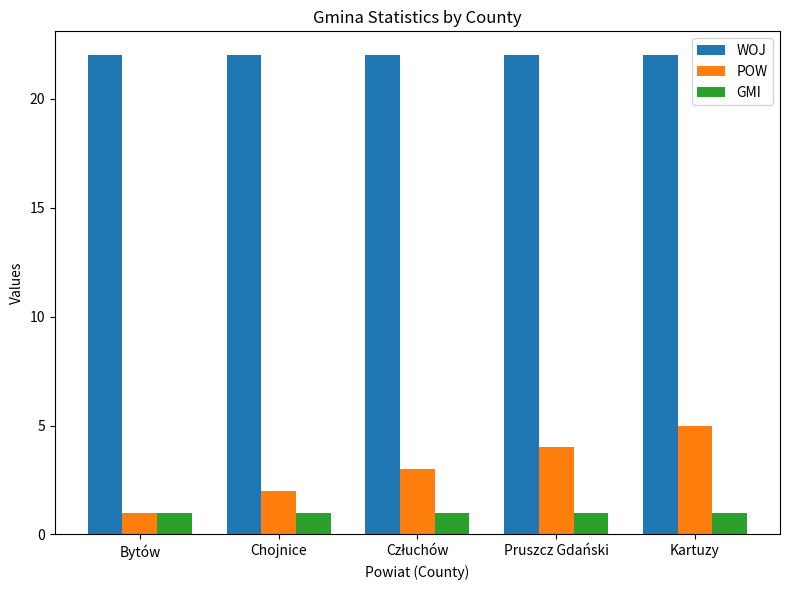

Rank the series at Chojnice from lowest to highest value.

GMI, POW, WOJ